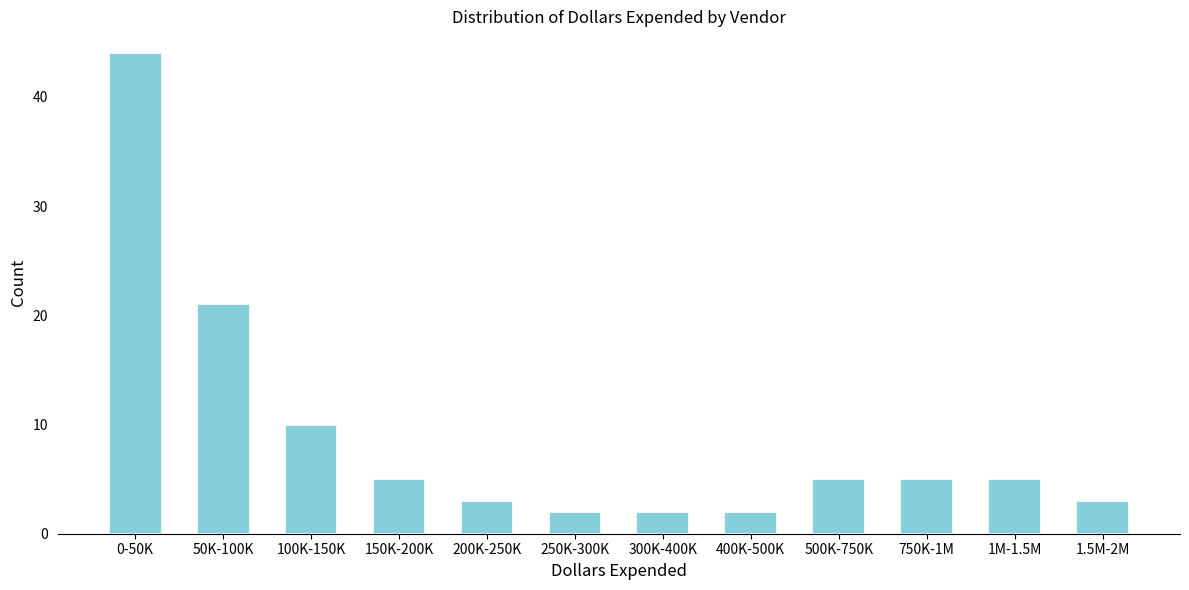

Reading left to right, extract all data points from this chart.

44	21	10	5	3	2	2	2	5	5	5	3